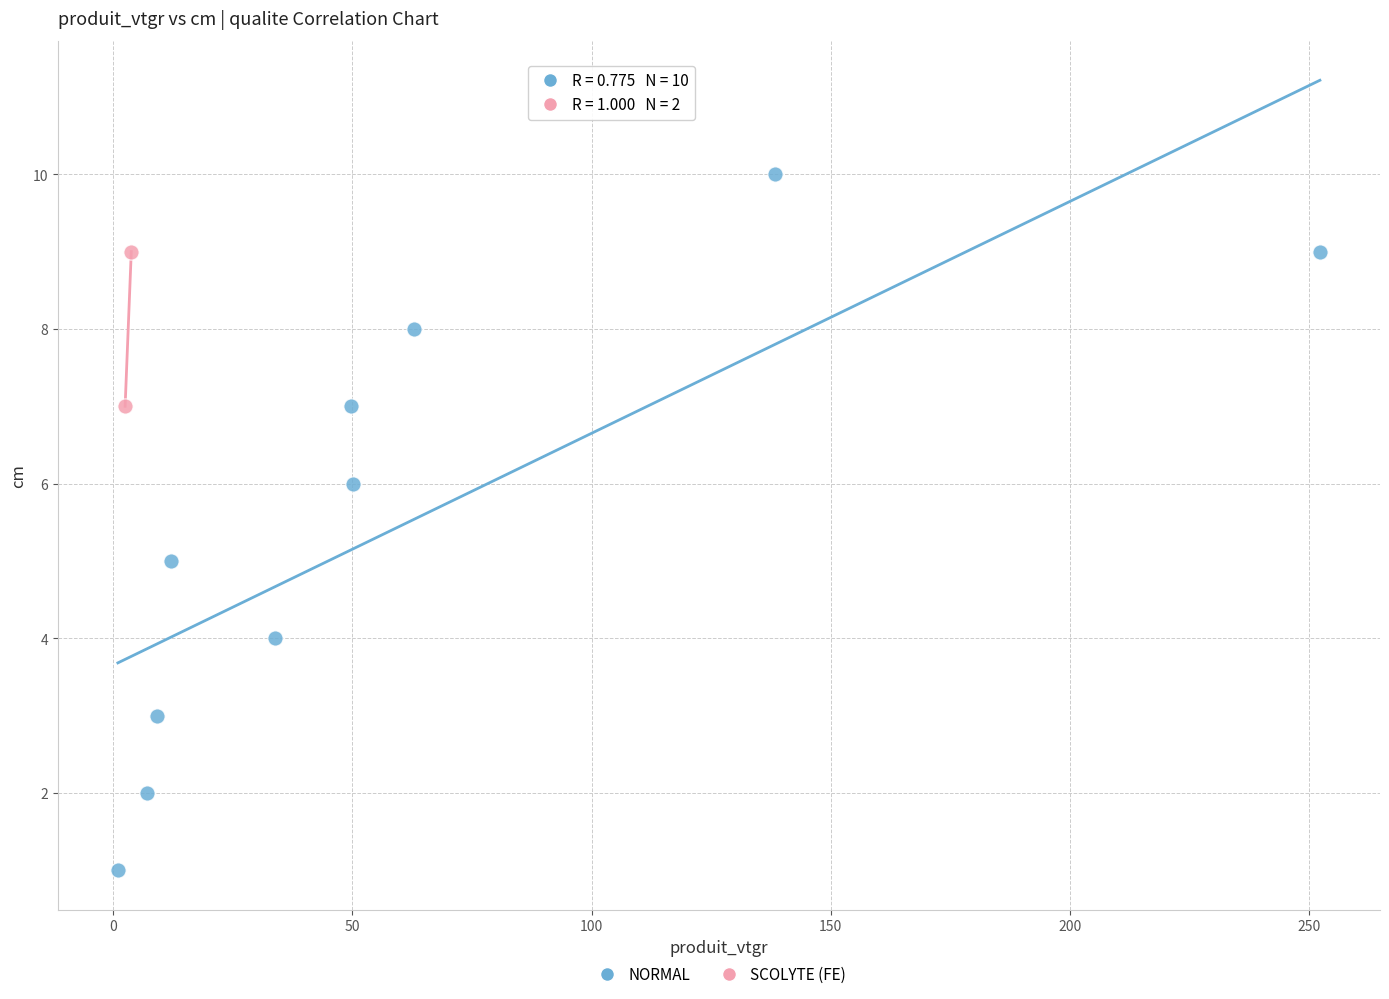

What are all the series names shown in the legend?

NORMAL, SCOLYTE (FE)